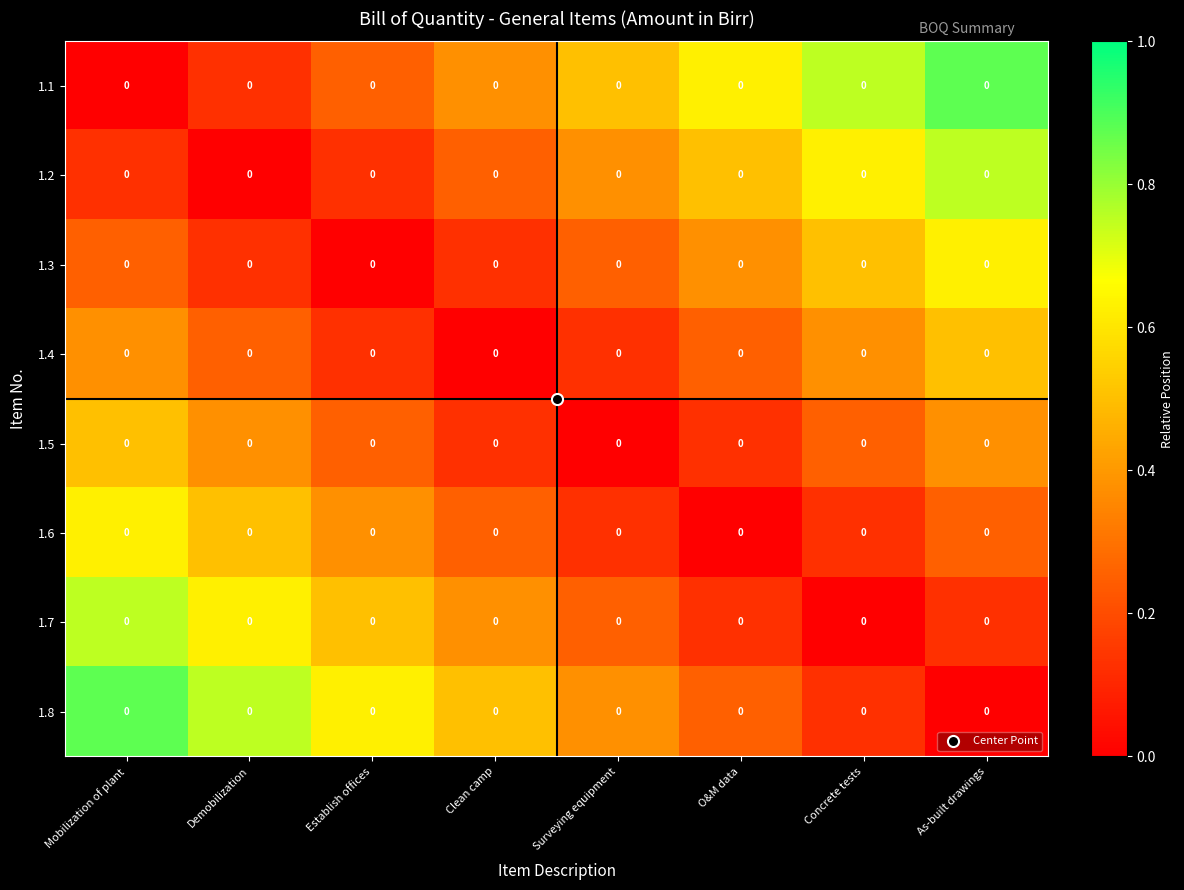

Reading left to right, what are all the values shown in this chart?

1.1: Mobilization of plant=0.0	Demobilization=0.0	Establish offices=0.0	Clean camp=0.0	Surveying equipment=0.0	O&M data=0.0	Concrete tests=0.0	As-built drawings=0.0
1.2: Mobilization of plant=0.0	Demobilization=0.0	Establish offices=0.0	Clean camp=0.0	Surveying equipment=0.0	O&M data=0.0	Concrete tests=0.0	As-built drawings=0.0
1.3: Mobilization of plant=0.0	Demobilization=0.0	Establish offices=0.0	Clean camp=0.0	Surveying equipment=0.0	O&M data=0.0	Concrete tests=0.0	As-built drawings=0.0
1.4: Mobilization of plant=0.0	Demobilization=0.0	Establish offices=0.0	Clean camp=0.0	Surveying equipment=0.0	O&M data=0.0	Concrete tests=0.0	As-built drawings=0.0
1.5: Mobilization of plant=0.0	Demobilization=0.0	Establish offices=0.0	Clean camp=0.0	Surveying equipment=0.0	O&M data=0.0	Concrete tests=0.0	As-built drawings=0.0
1.6: Mobilization of plant=0.0	Demobilization=0.0	Establish offices=0.0	Clean camp=0.0	Surveying equipment=0.0	O&M data=0.0	Concrete tests=0.0	As-built drawings=0.0
1.7: Mobilization of plant=0.0	Demobilization=0.0	Establish offices=0.0	Clean camp=0.0	Surveying equipment=0.0	O&M data=0.0	Concrete tests=0.0	As-built drawings=0.0
1.8: Mobilization of plant=0.0	Demobilization=0.0	Establish offices=0.0	Clean camp=0.0	Surveying equipment=0.0	O&M data=0.0	Concrete tests=0.0	As-built drawings=0.0